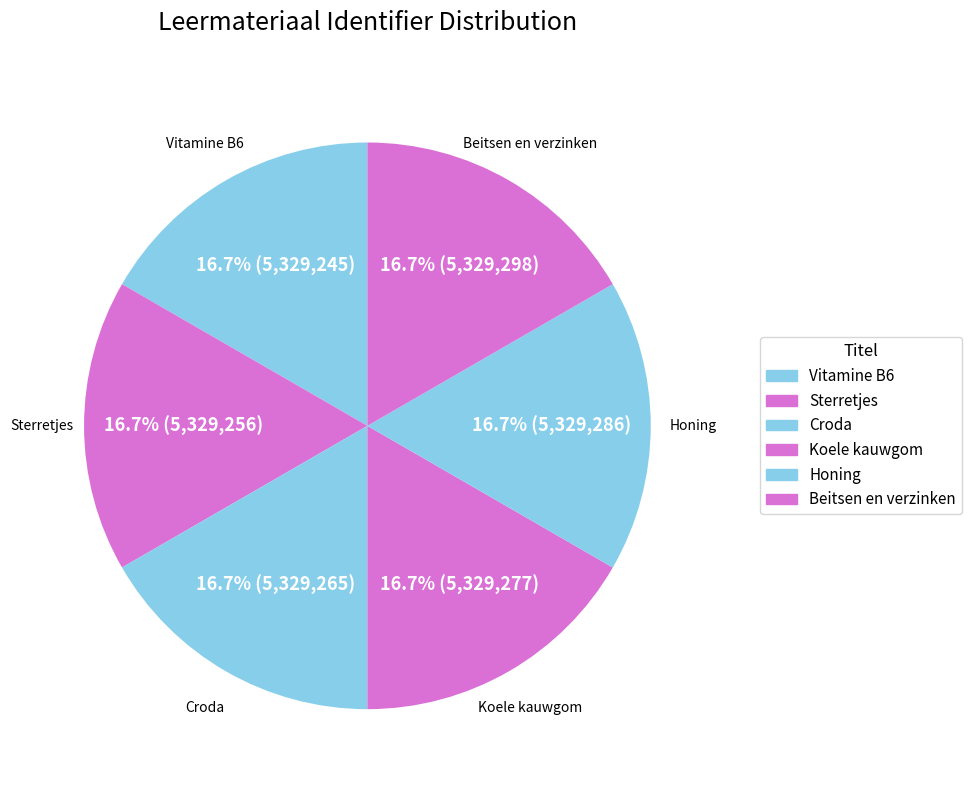

Combined, what portion of the pie is Koele kauwgom and Croda?

33.3%